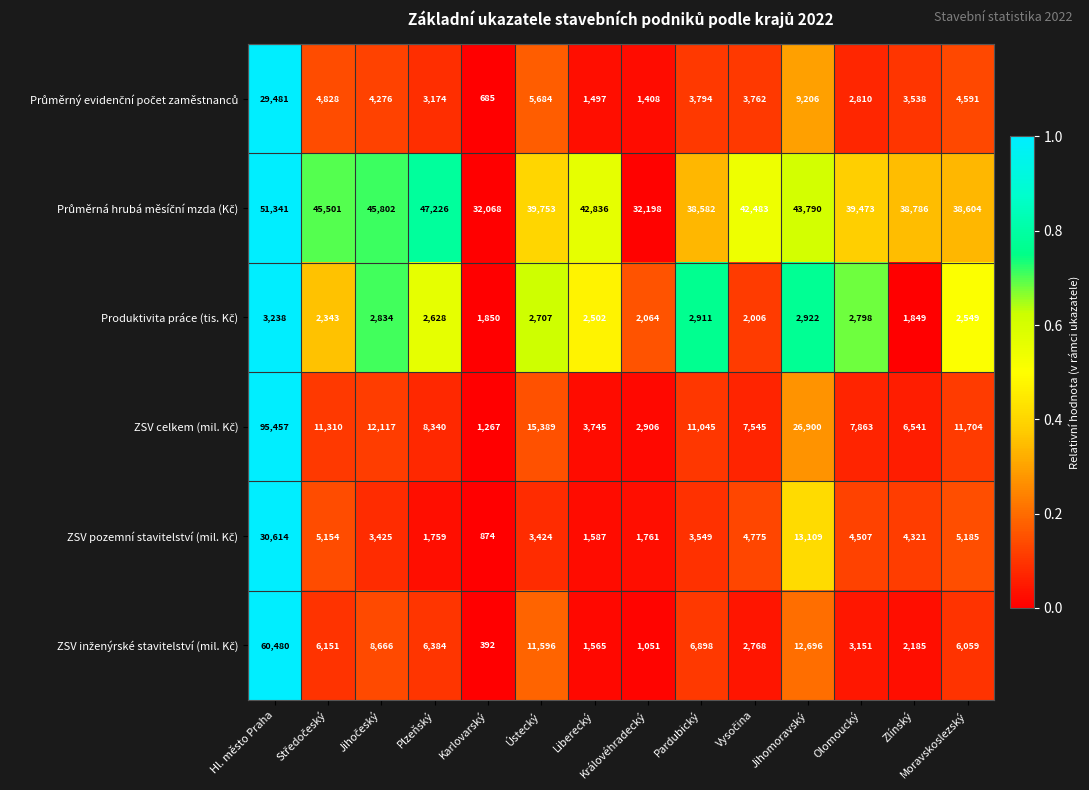

What is the total value across all series at Olomoucký?

60602